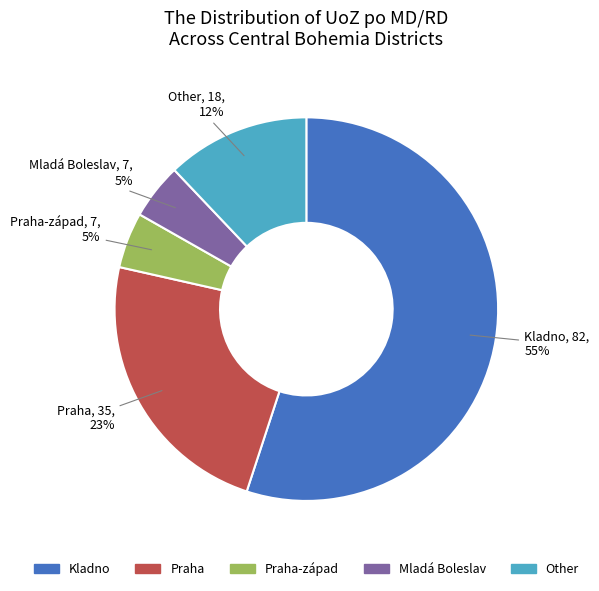

To the nearest percent, what portion does Other represent?

12%